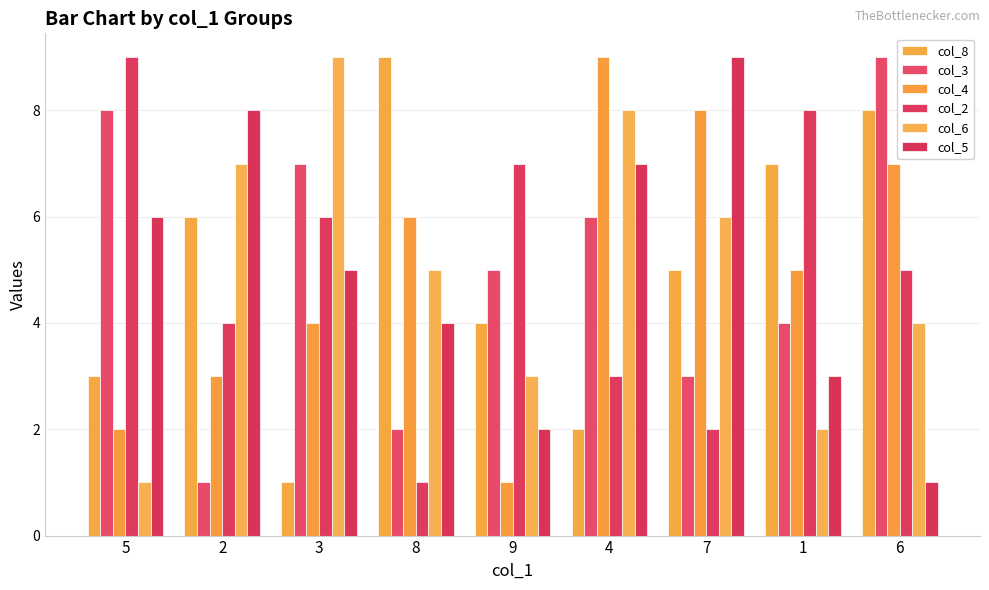

Where is col_5 nearest to the value 5?

3